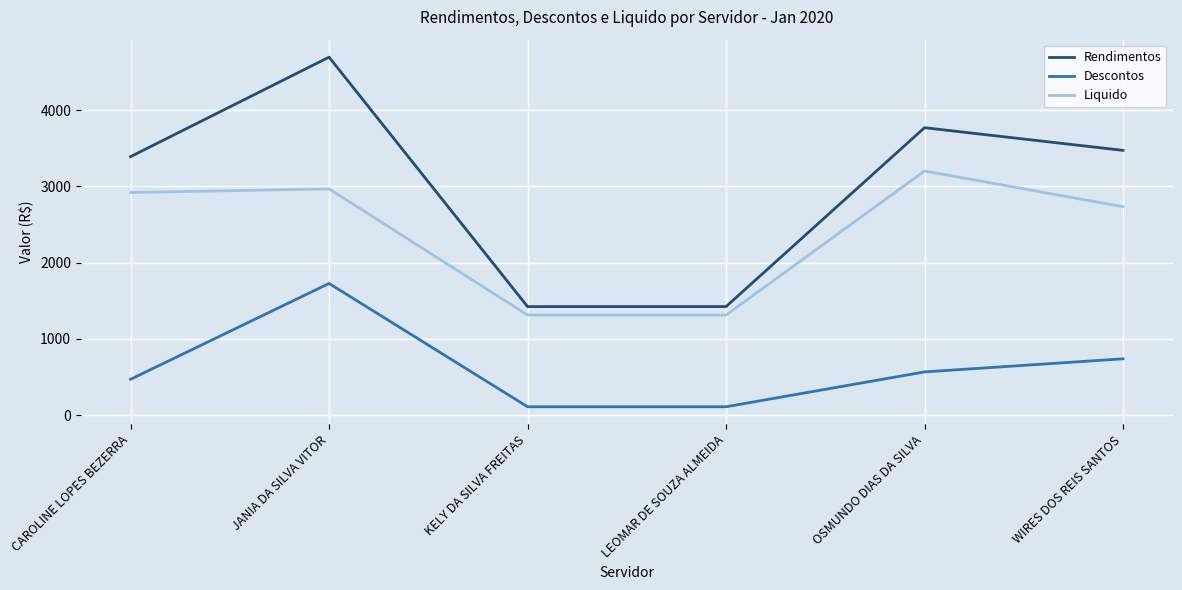

How many series are shown in this chart?

3